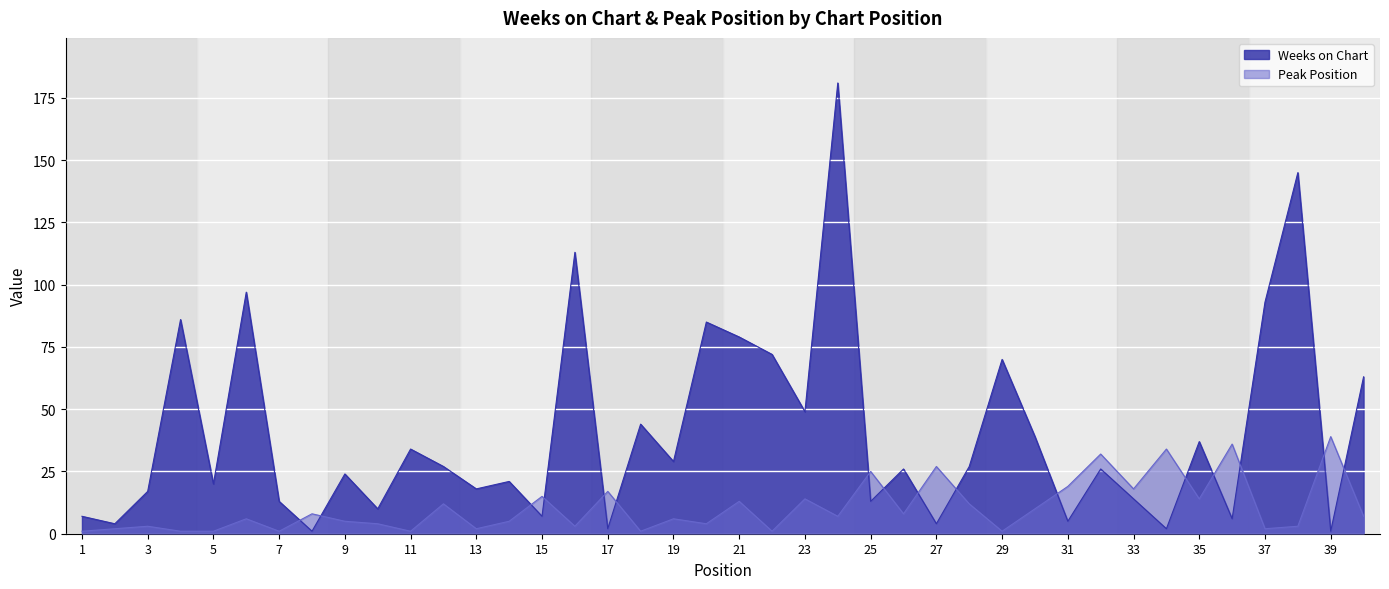

At which category does the chart reach its minimum across all series?

8